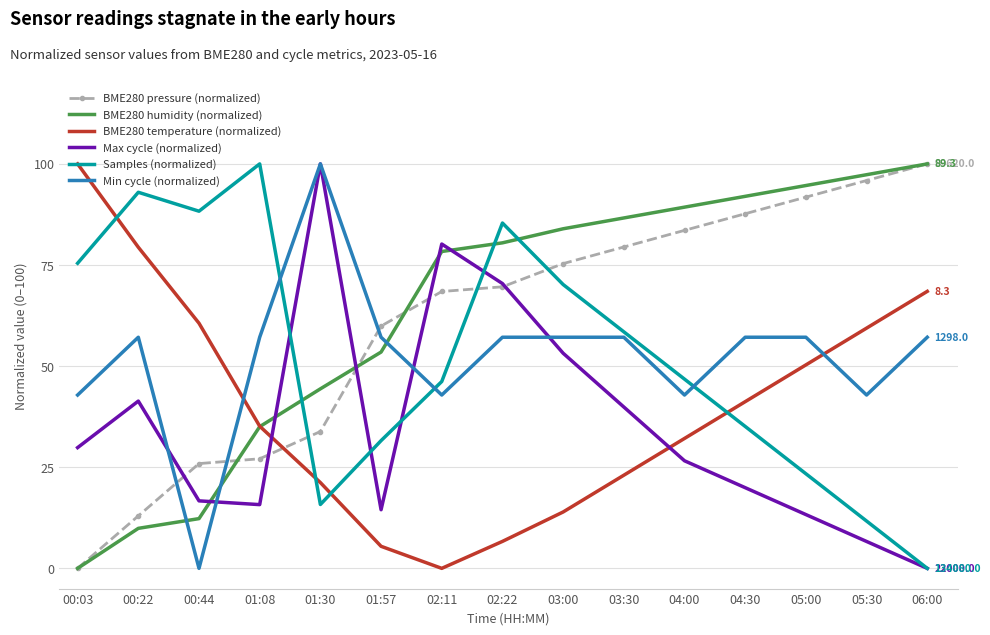

At how many categories does at least one series exceed 51?

15